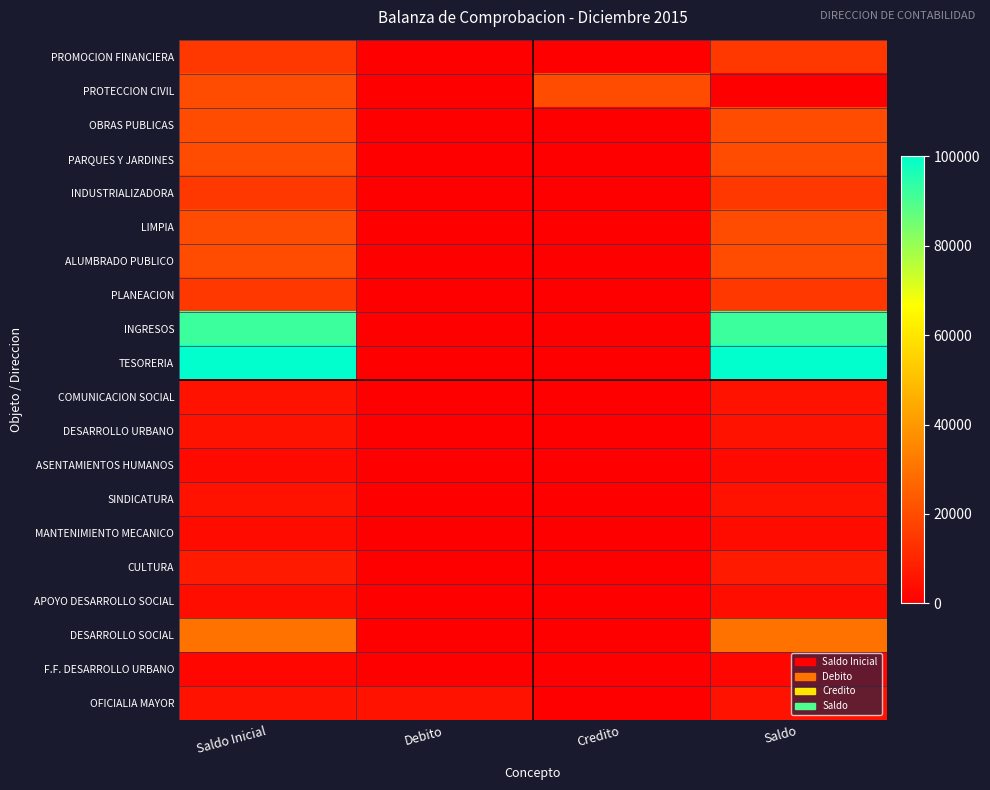

How many series are shown in this chart?

20